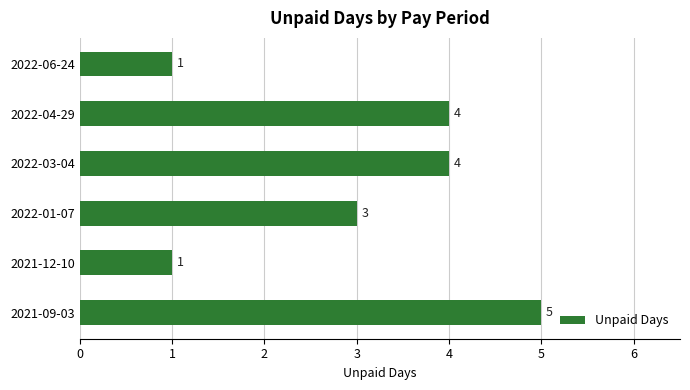

Reading top to bottom, list all the values displayed in this chart.

2022-06-24=1	2022-04-29=4	2022-03-04=4	2022-01-07=3	2021-12-10=1	2021-09-03=5